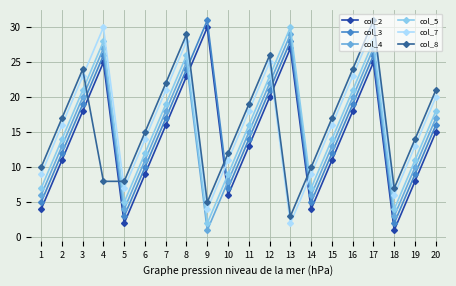

Read the col_3 value at 10.

7